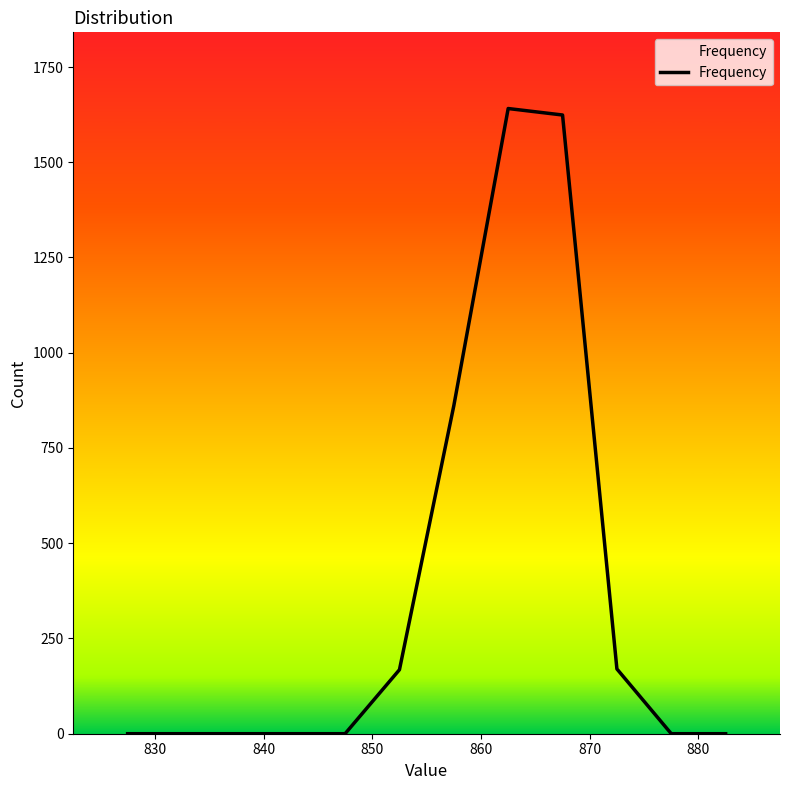

What is the difference between the maximum and minimum values?

1641